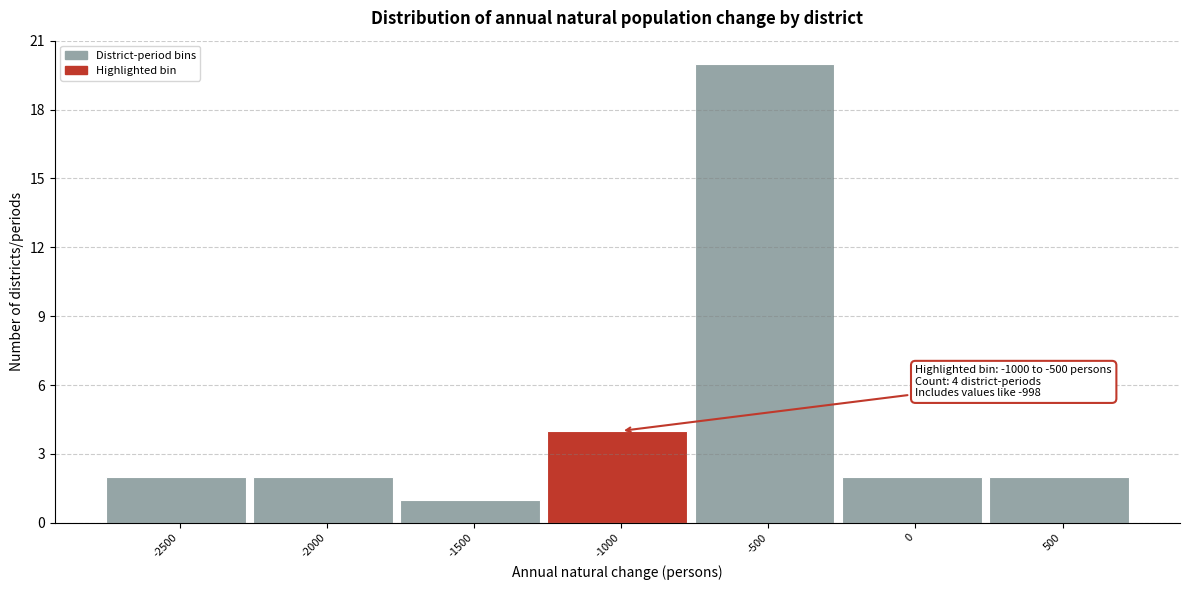

Reading left to right, what are all the values shown in this chart?

-2500=2	-2000=2	-1500=1	-1000=4	-500=20	0=2	500=2